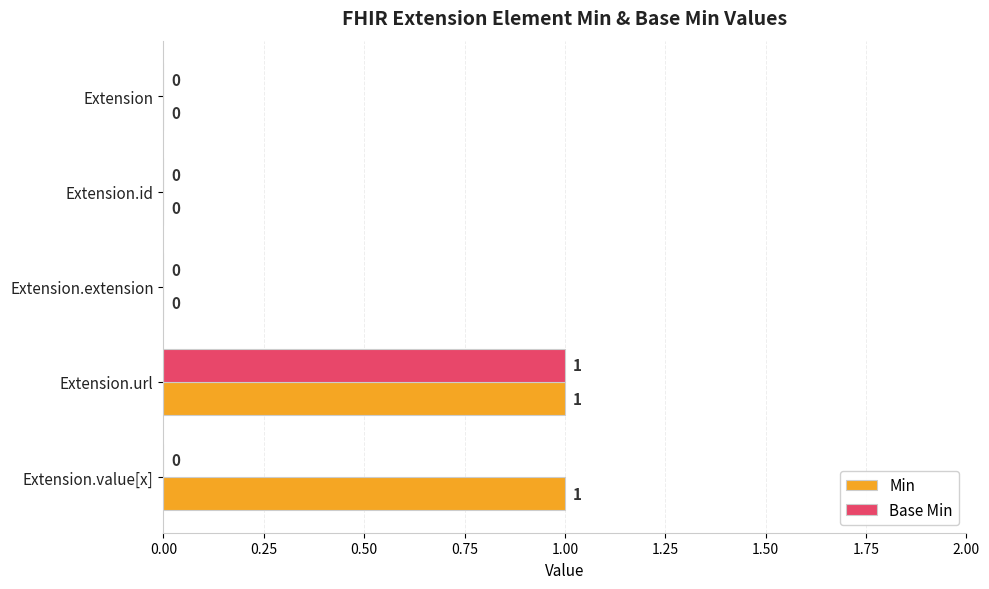

Between Extension.id and Extension.value[x], which series saw the biggest shift?

Min